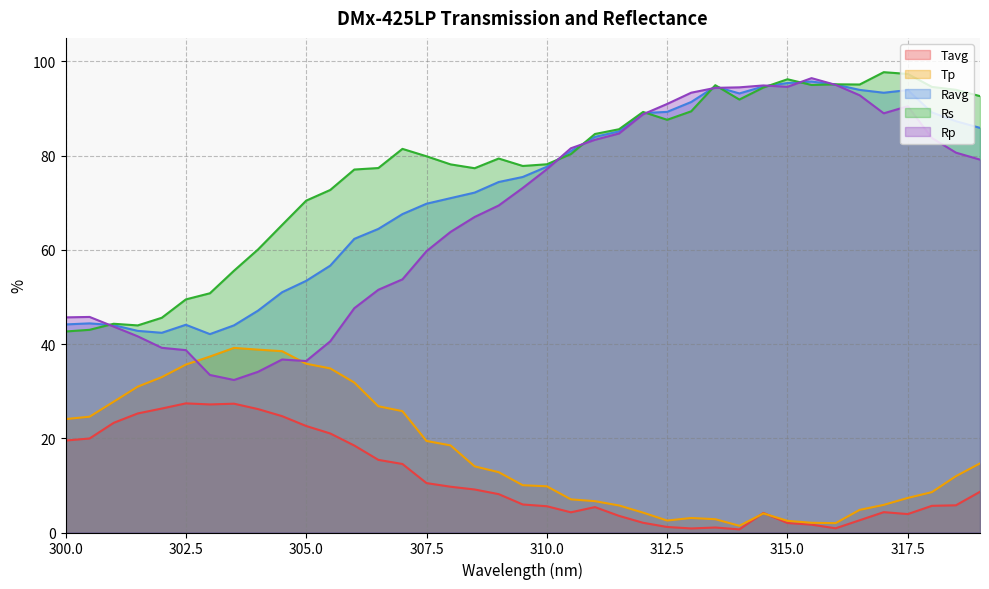

True or false: Tavg and Rs intersect in this chart.

False